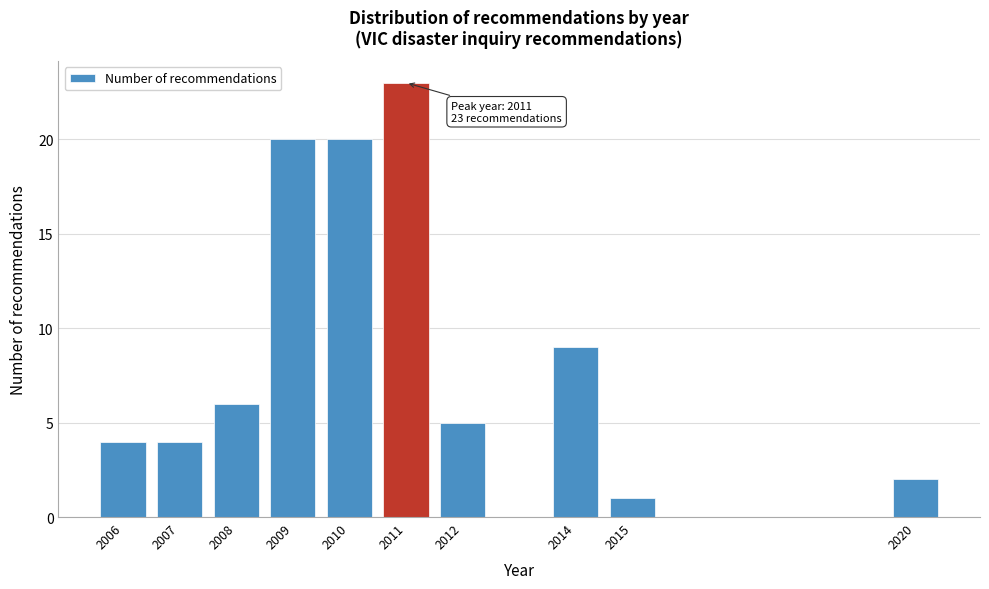

Reading left to right, list all the values displayed in this chart.

2006=4	2007=4	2008=6	2009=20	2010=20	2011=23	2012=5	2014=9	2015=1	2020=2